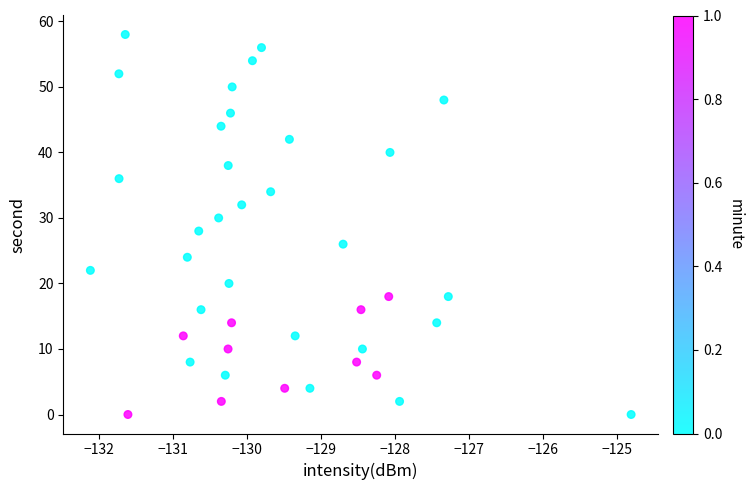

What is the range of Y values (max minus min)?

58